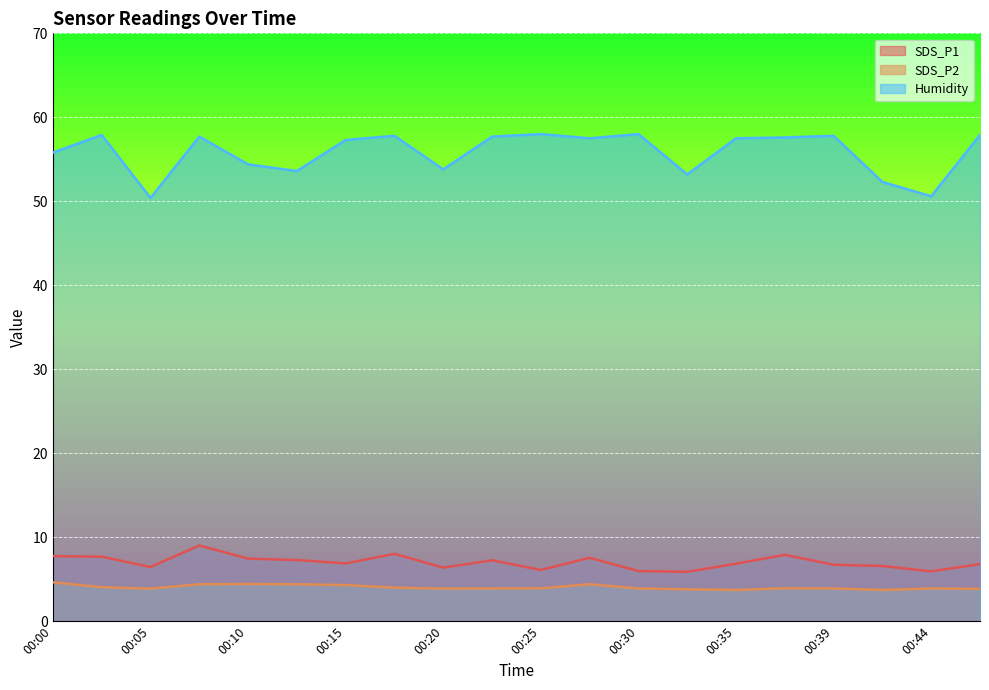

True or false: Humidity and SDS_P1 cross at least once.

False